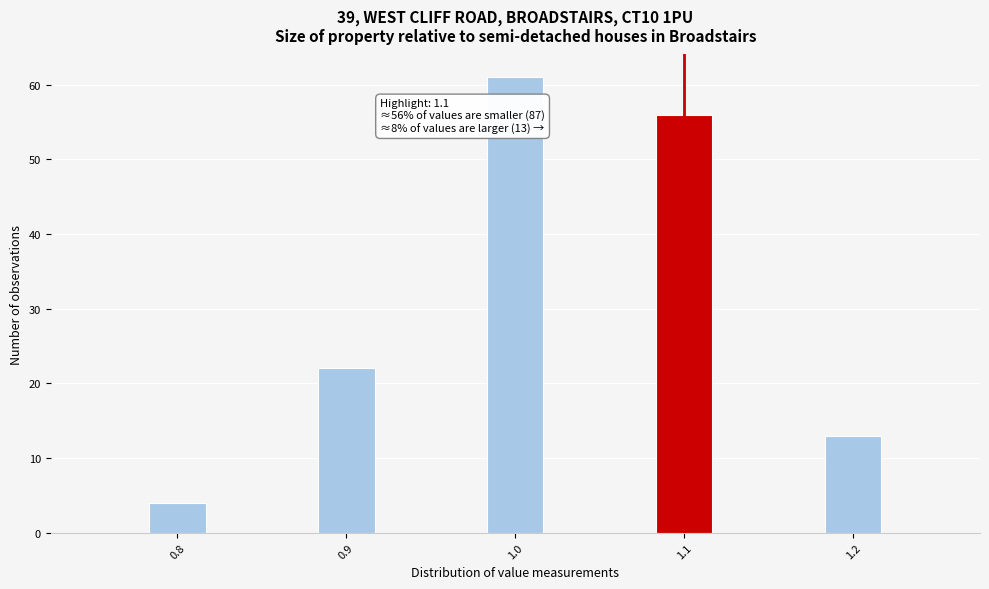

Around what value on the x-axis is the tallest bar? Give the approximate position of its centre, as read against the axis.

1.00